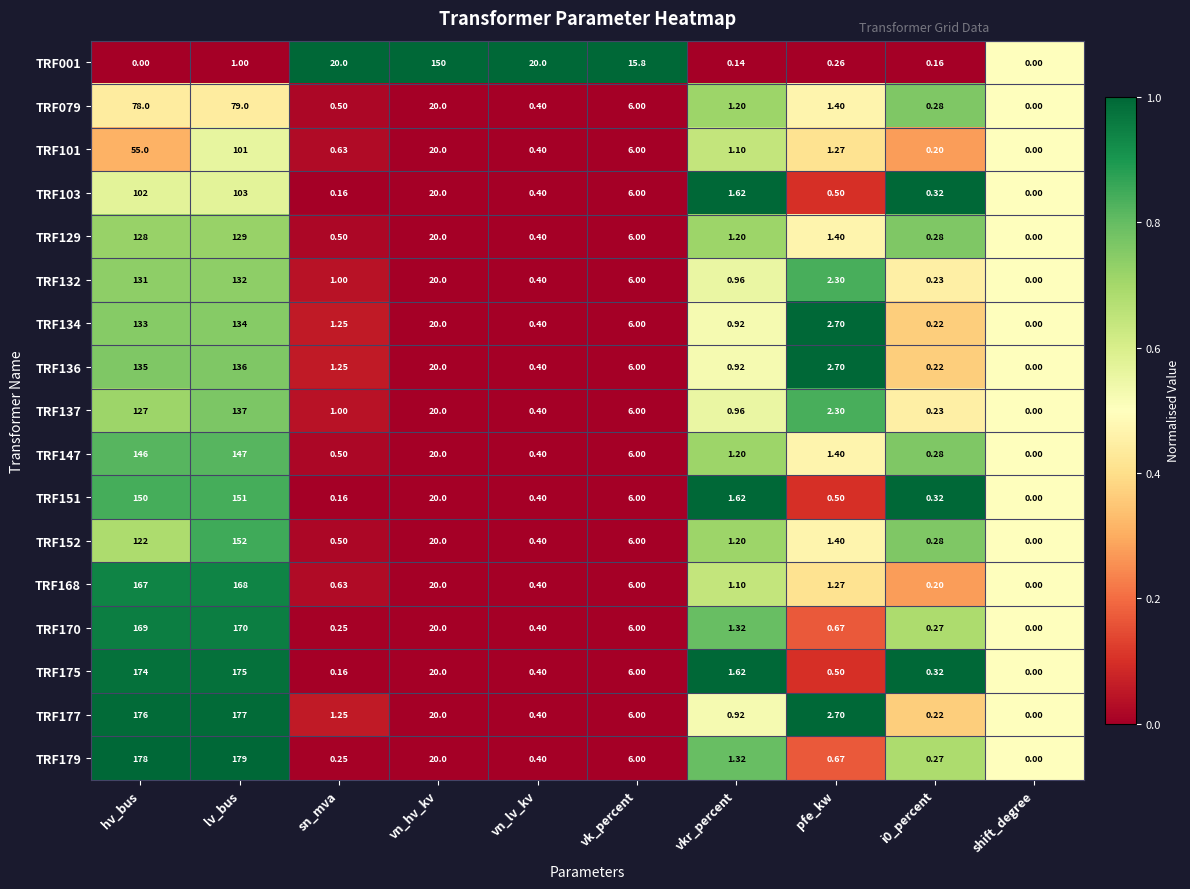

Which category has the lowest value in the TRF152 series?

shift_degree